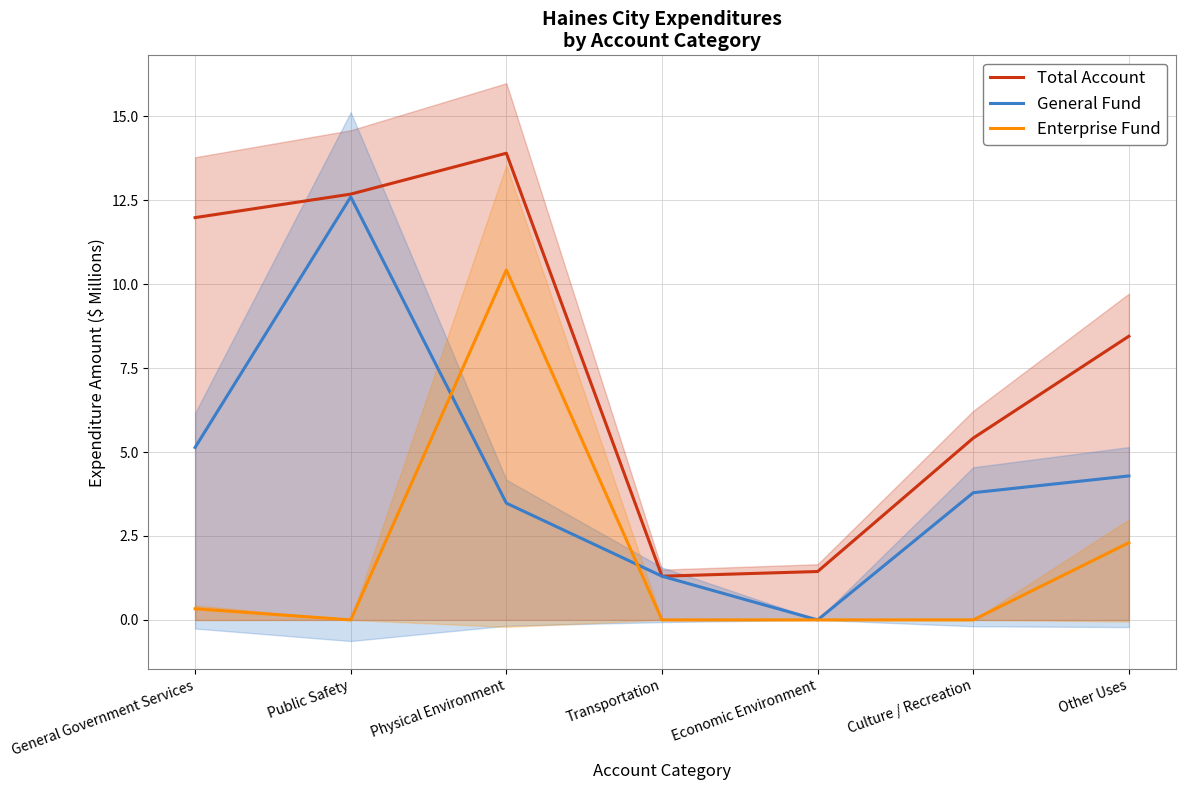

What is the sum of the Total Account values at Culture / Recreation and Other Uses?

13.9